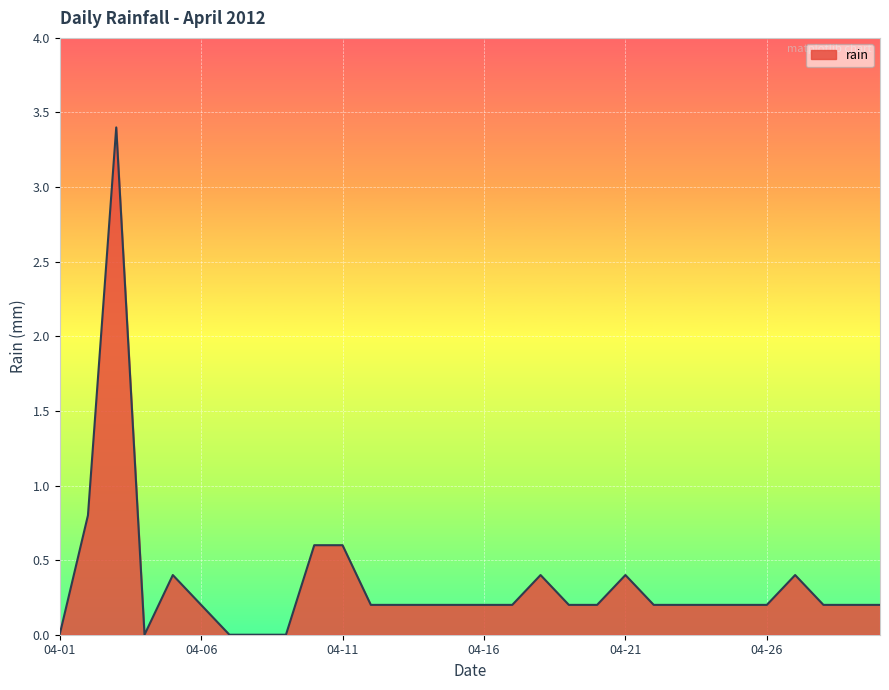

What is the maximum value shown in the chart?

3.4